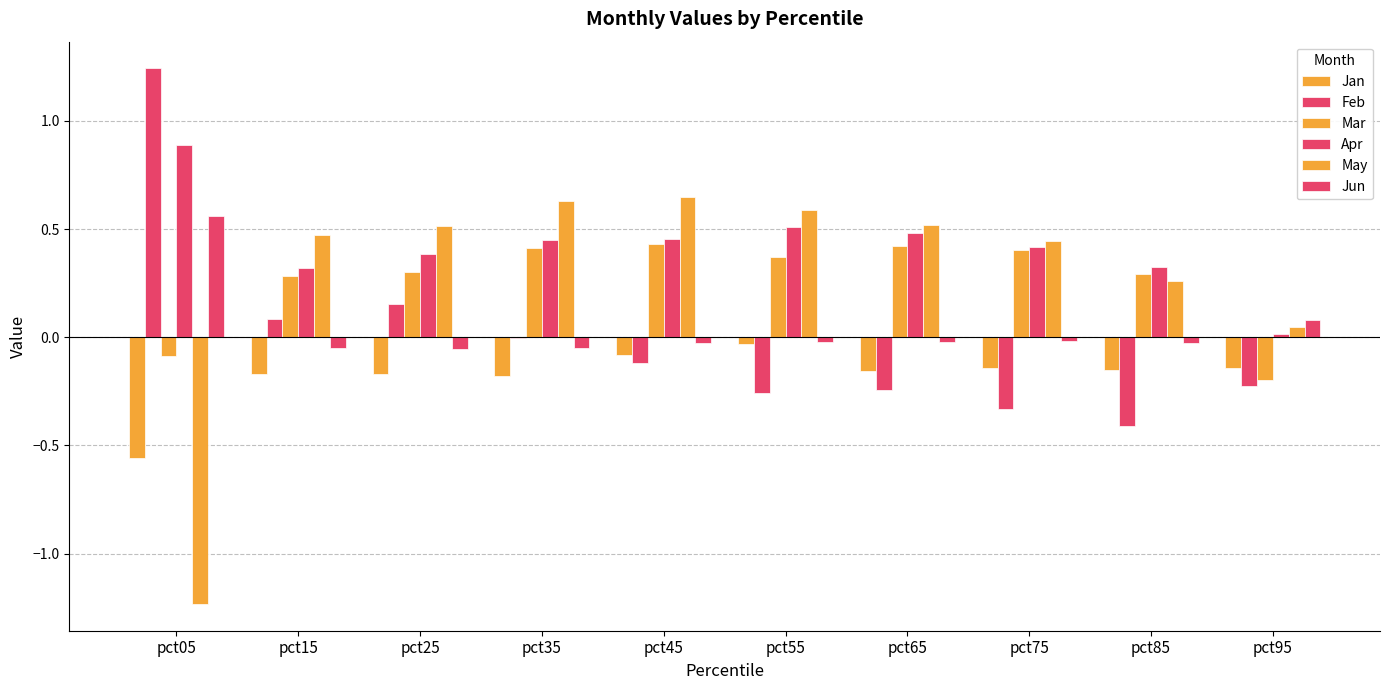

Are the bars horizontal?

No